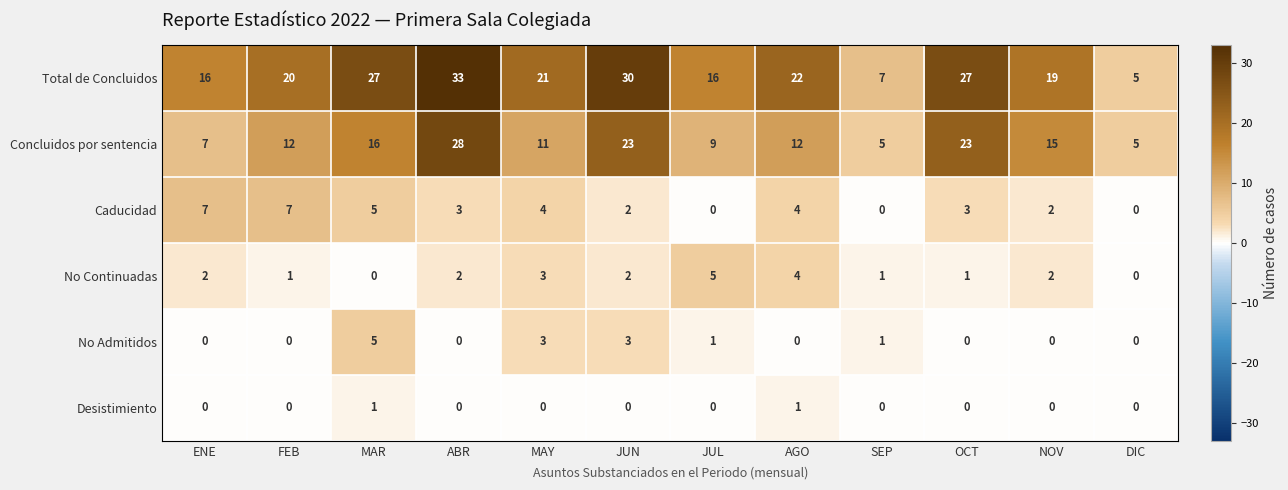

At how many categories does at least one series exceed 15?

10